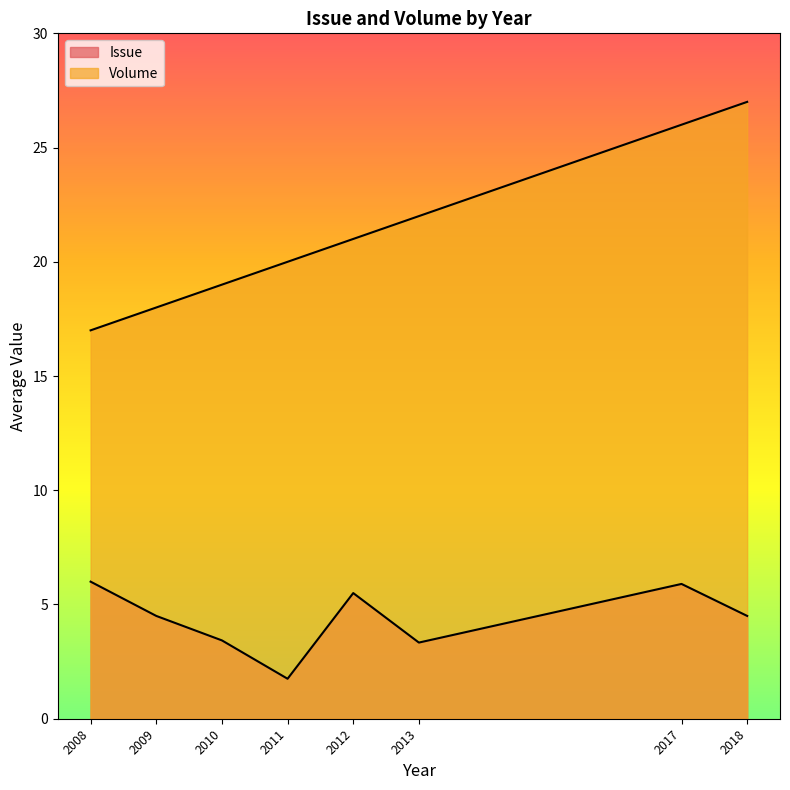

Which series has the largest range (max minus min)?

Volume